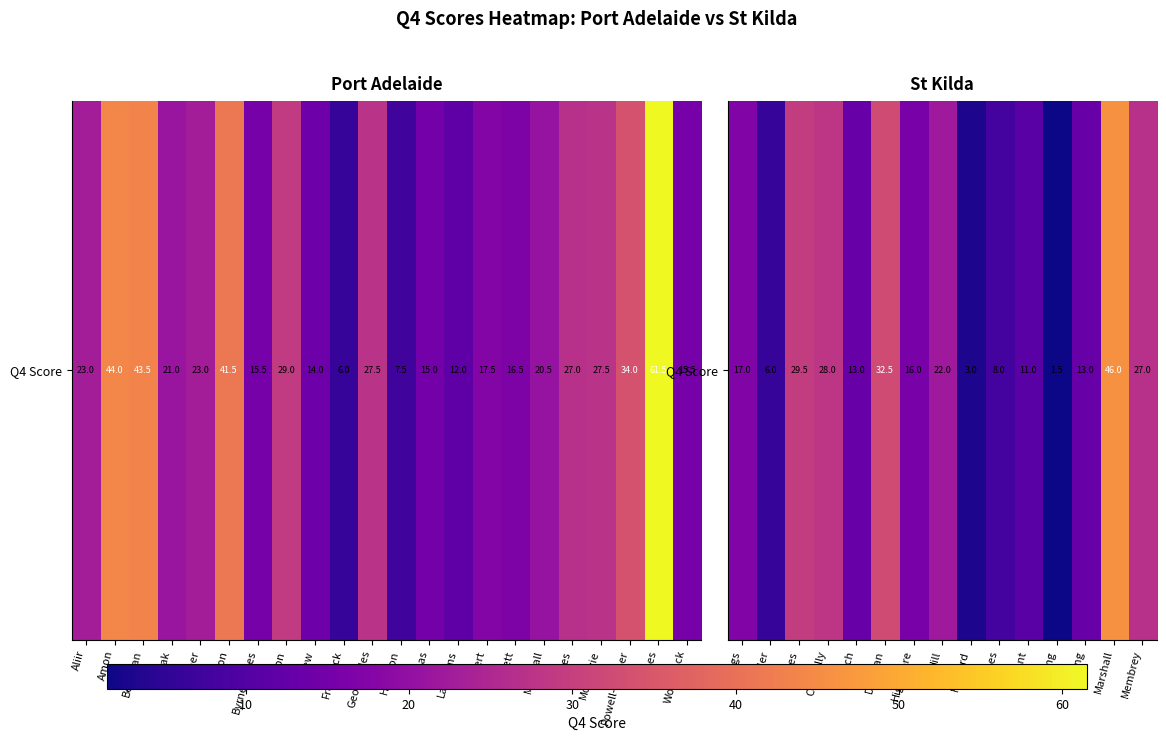

Count the number of values greater than 16.

7